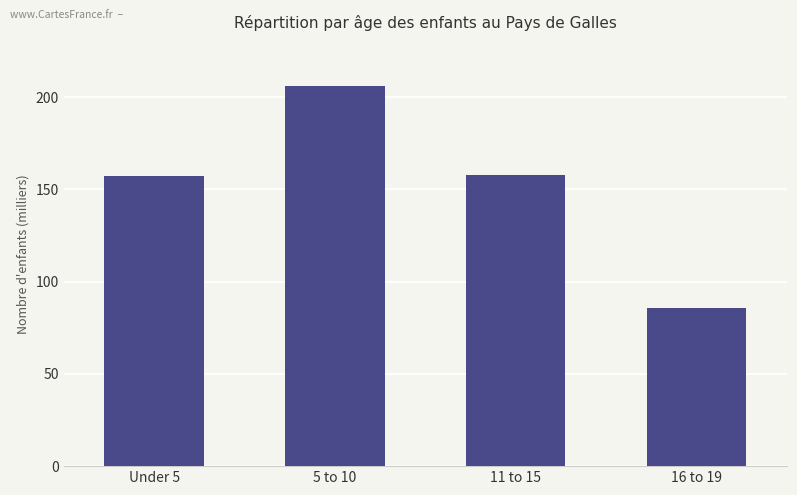

What is the label of the 3rd bar from the left?

11 to 15